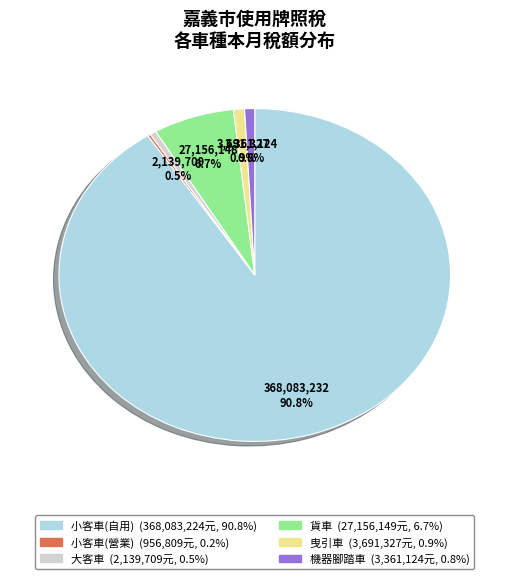

What is the majority slice?

小客車(自用)